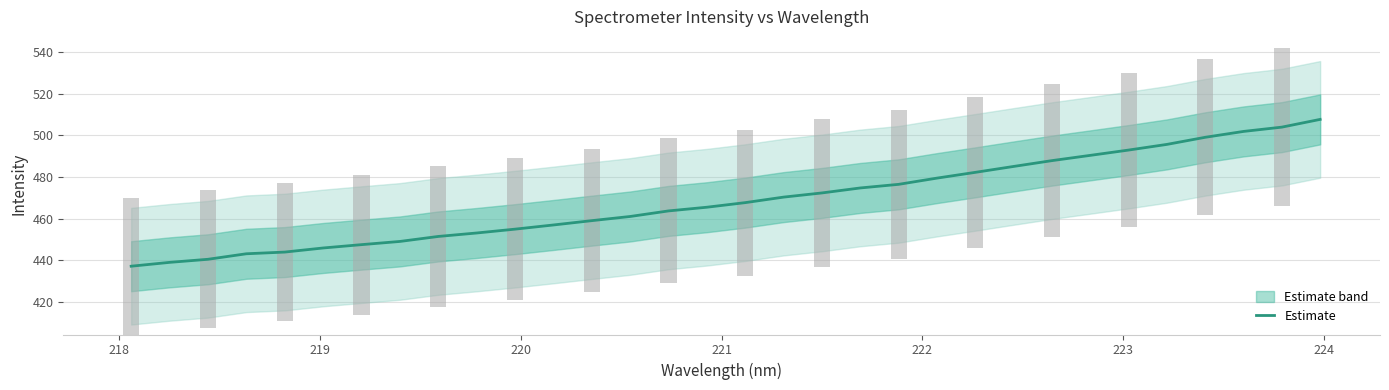

What is the lowest value of the Estimate series?

437.1